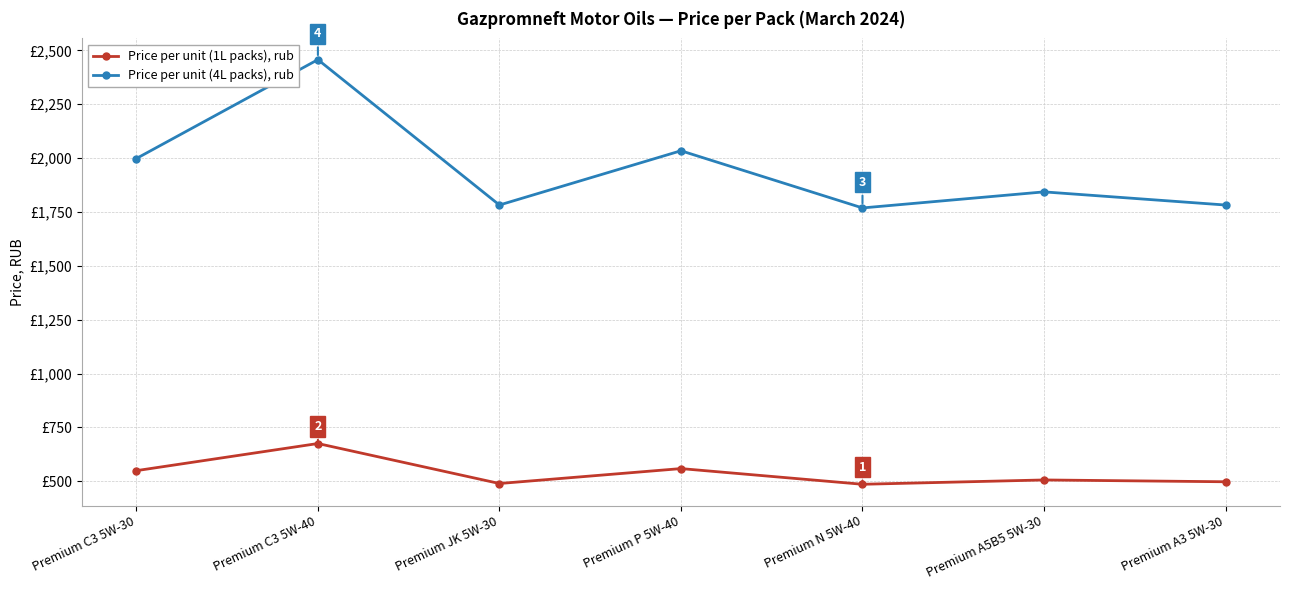

Does the chart have visible grid lines?

Yes